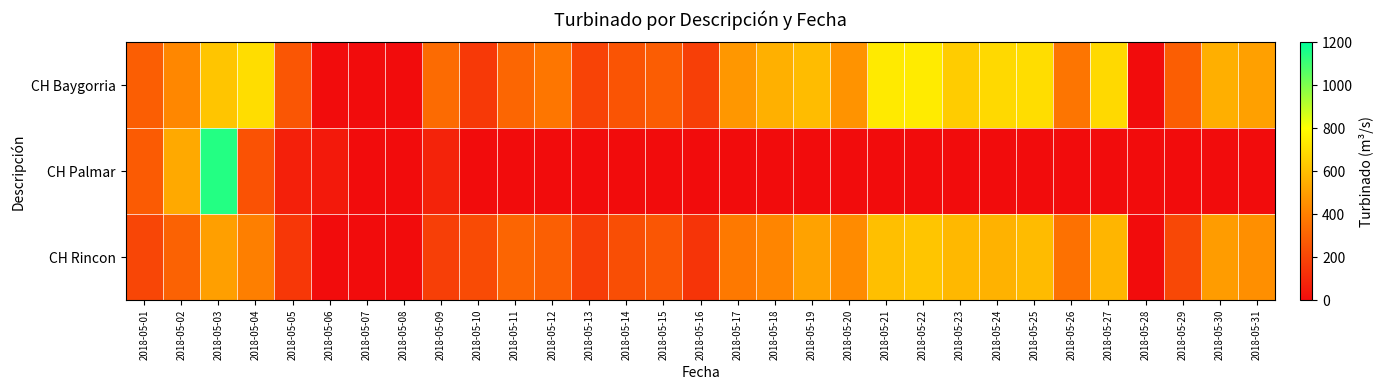

What is the greatest value displayed?

1142.8